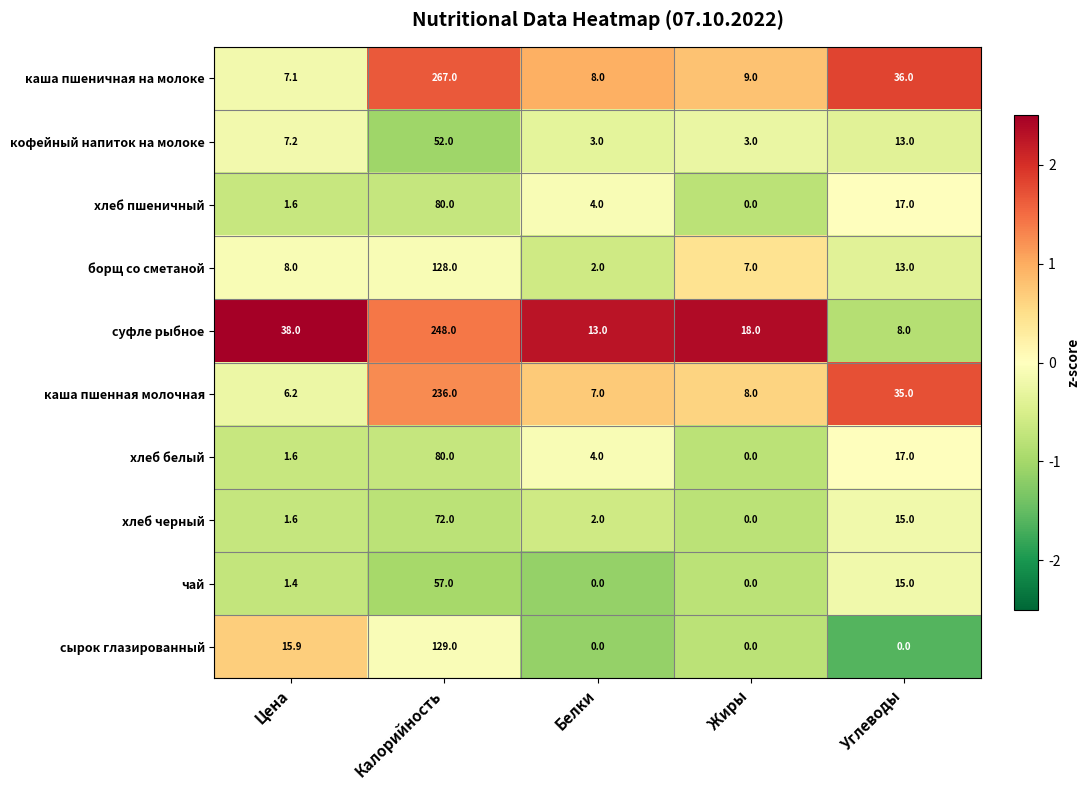

What is the difference between the highest and lowest values at Углеводы?

36.0